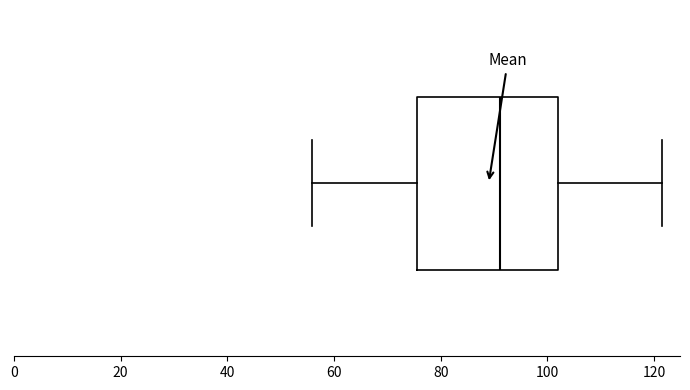

Read this box plot against the x-axis: the position of the median line, the range covered by the box, and the ends of both whiskers. The values are not printed on the chart, so give them approximately, as read against the axis.

median 92, box 76 to 102, whiskers 56 to 122